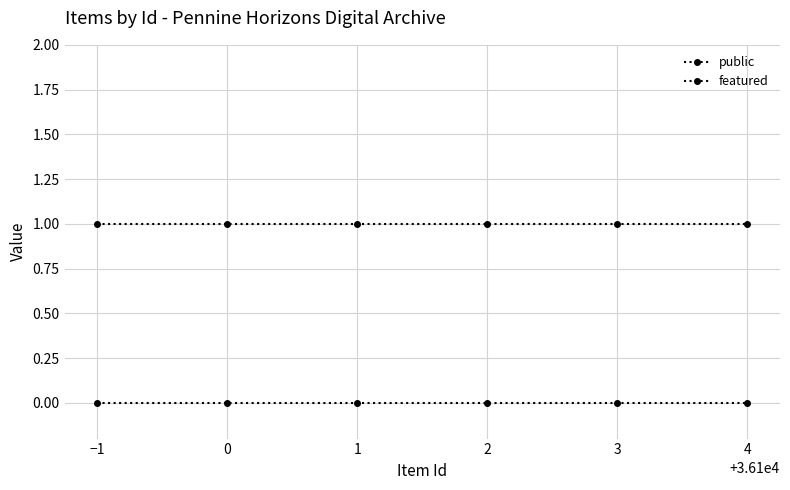

List the series in order of their overall mean, highest first.

public, featured